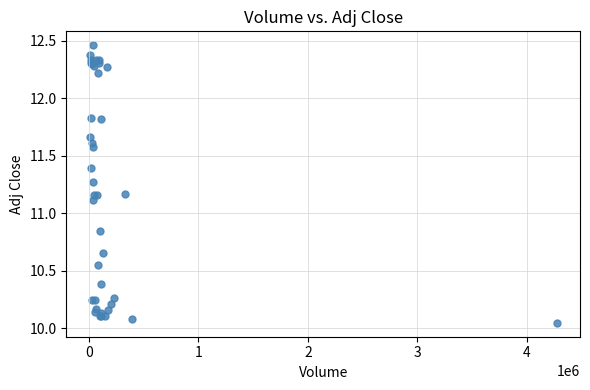

What Y value in the scatter plot is closest to 11?

11.1